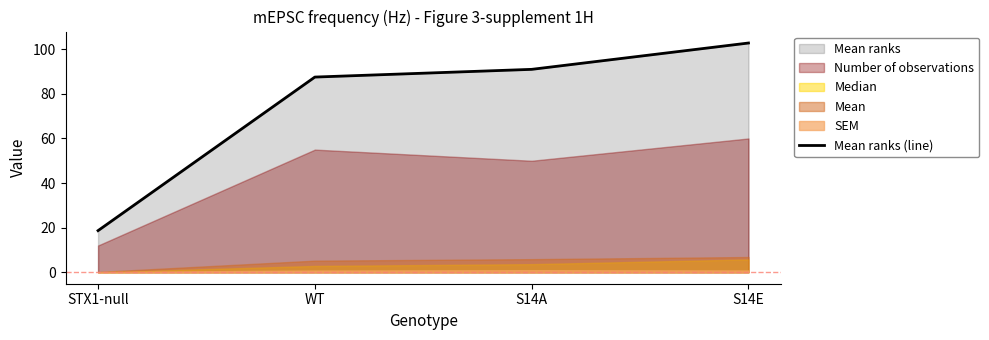

Rank the categories by value from lowest to highest.

STX1-null, WT, S14A, S14E